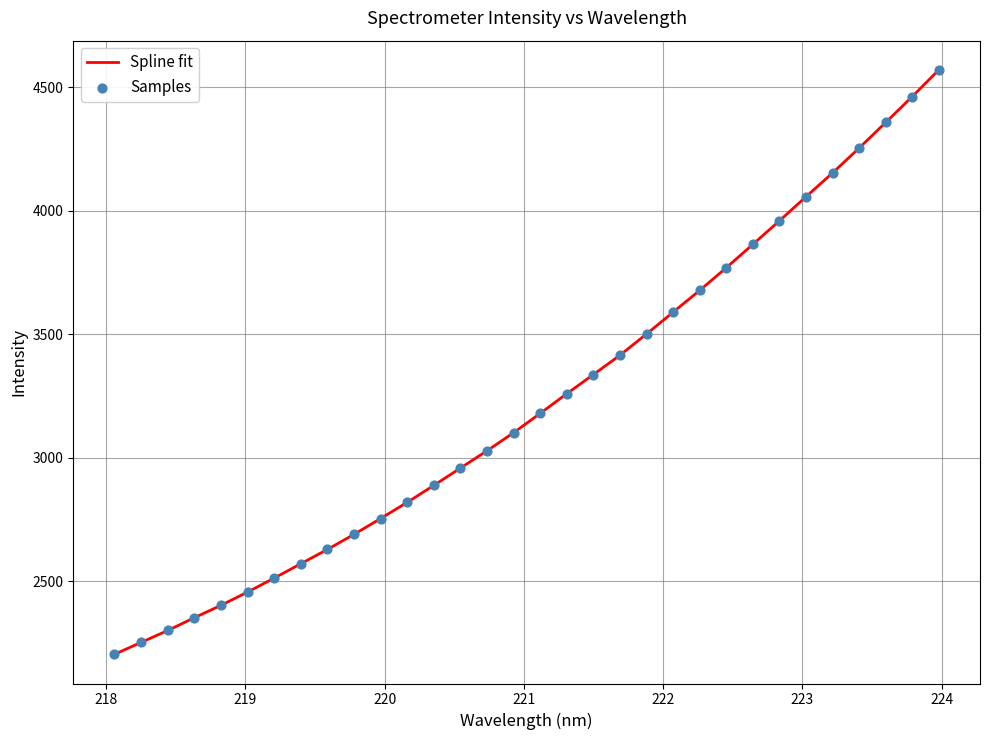

What is the difference between the maximum and minimum values?

2364.8